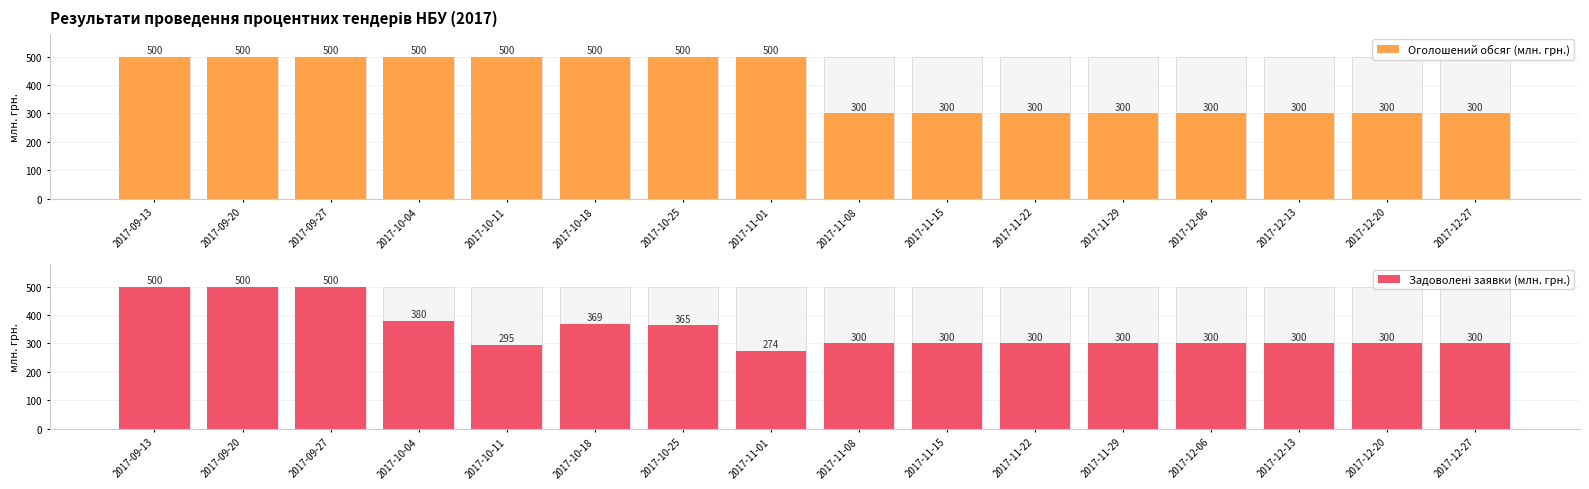

What are all the series names shown in the legend?

Оголошений обсяг (млн. грн.), Задоволені заявки (млн. грн.)